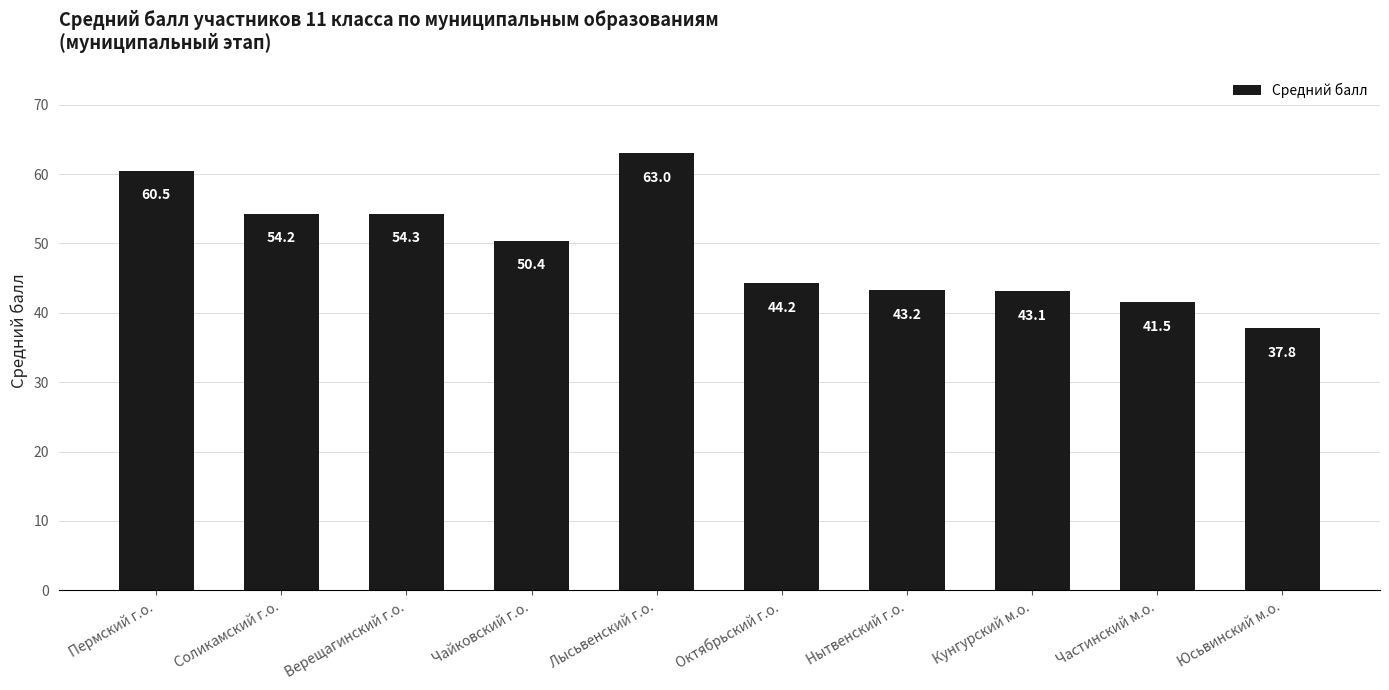

Rank the categories by value from highest to lowest.

Лысьвенский г.о., Пермский г.о., Верещагинский г.о., Соликамский г.о., Чайковский г.о., Октябрьский г.о., Нытвенский г.о., Кунгурский м.о., Частинский м.о., Юсьвинский м.о.